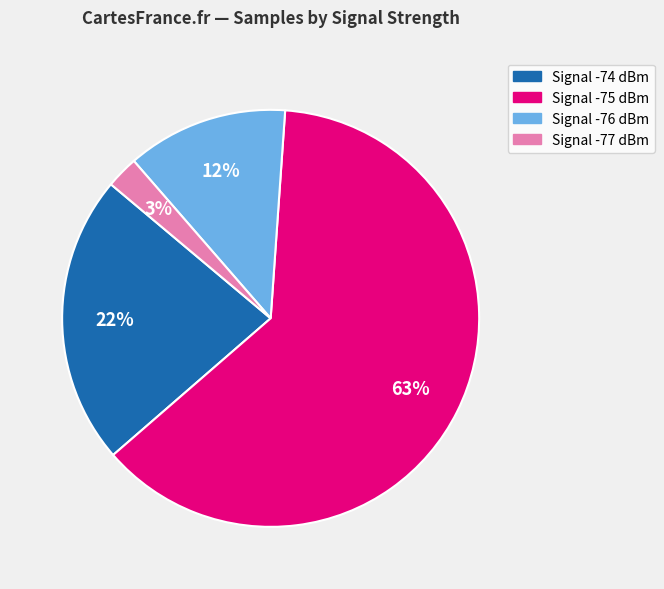

Does any single category account for the majority?

Yes